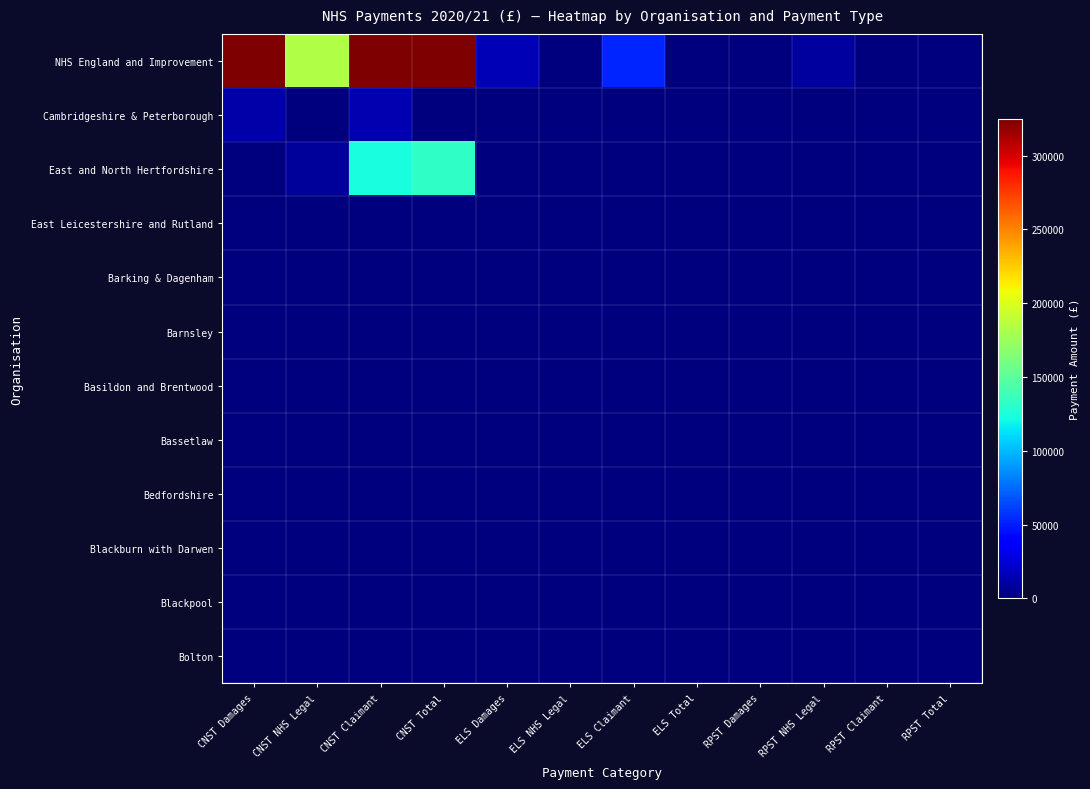

What is the greatest value displayed?

3478990.7